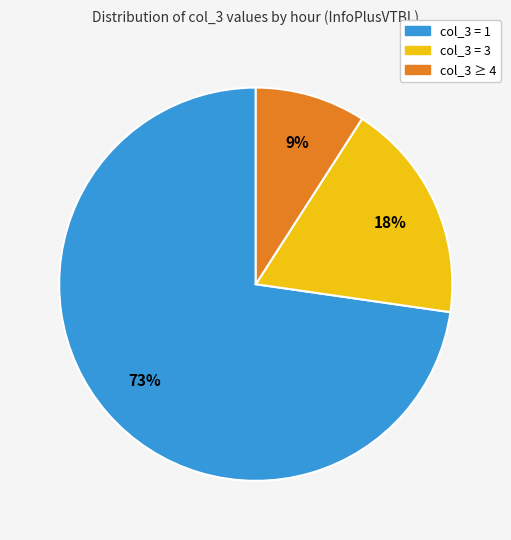

To the nearest percent, what is the difference between the largest and smallest slice percentages?

64%